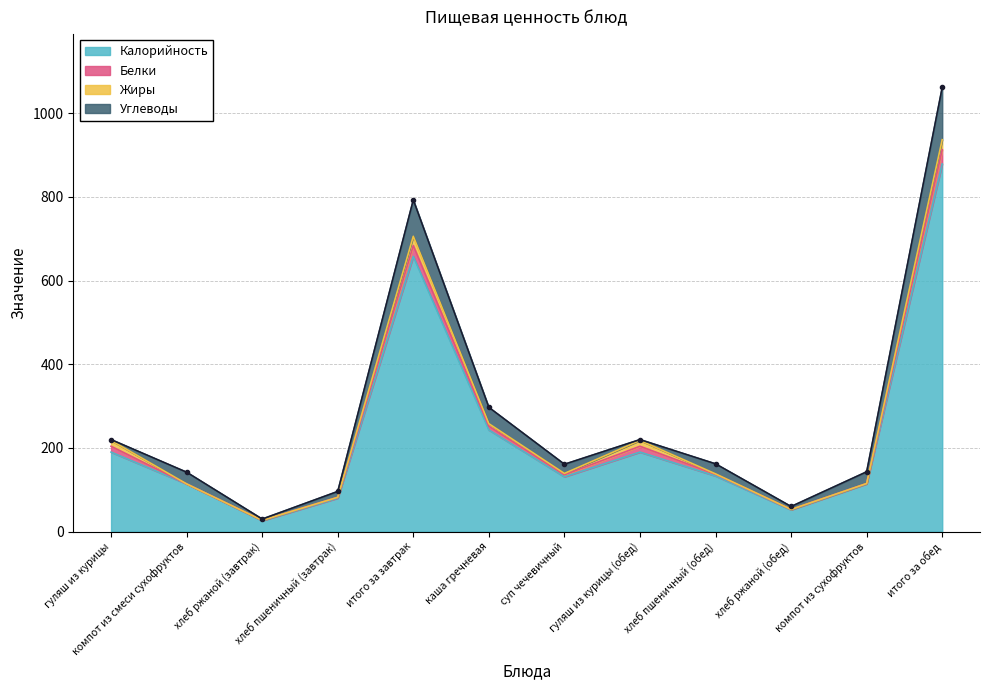

What is the label of the 6th point from the right?

суп чечевичный